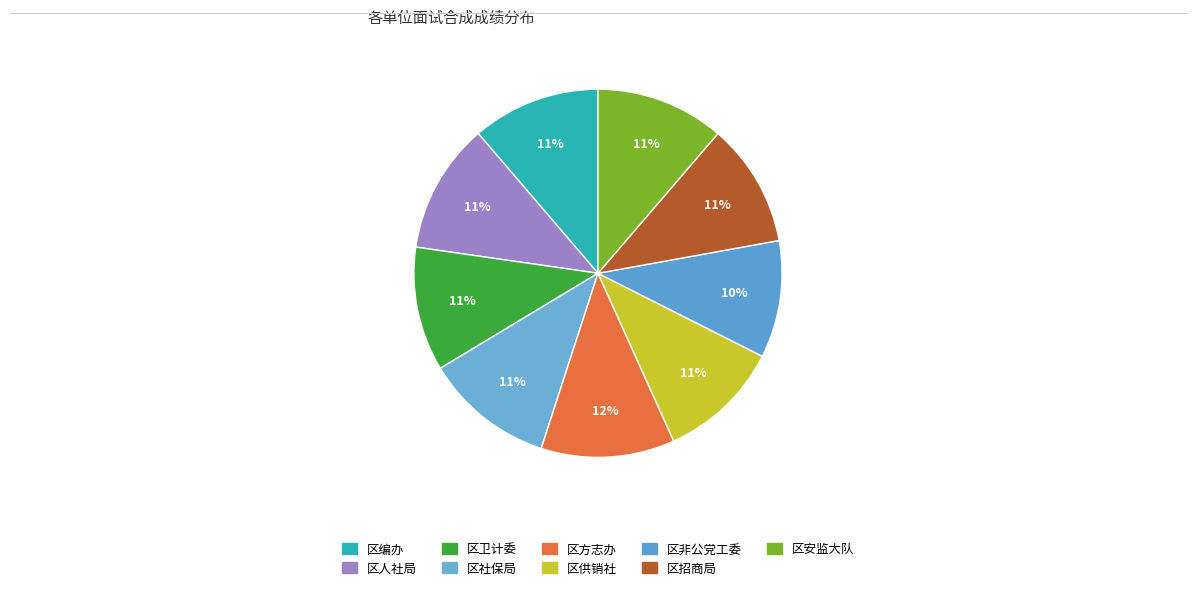

The 区社保局 slice represents 11% of the pie. True or false?

True